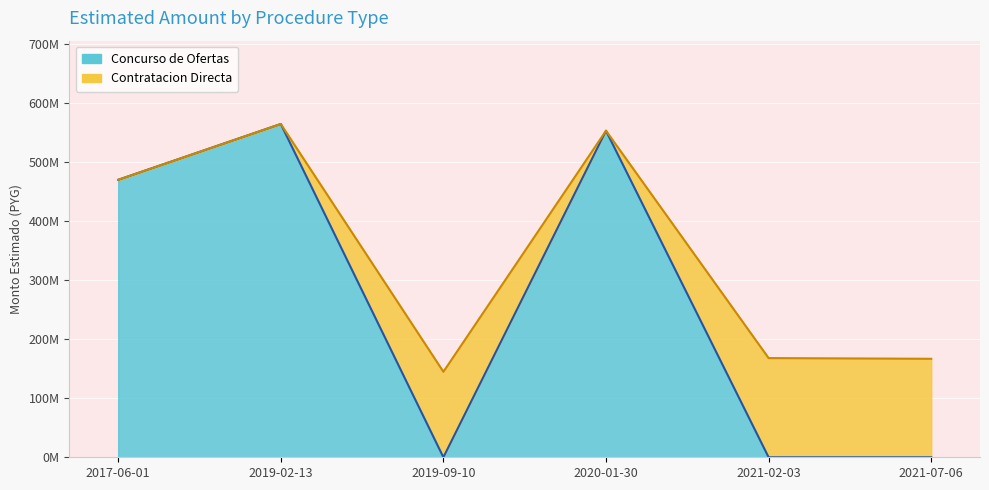

What is the sum of the values at 2021-02-03 and 2019-02-13?

565113700